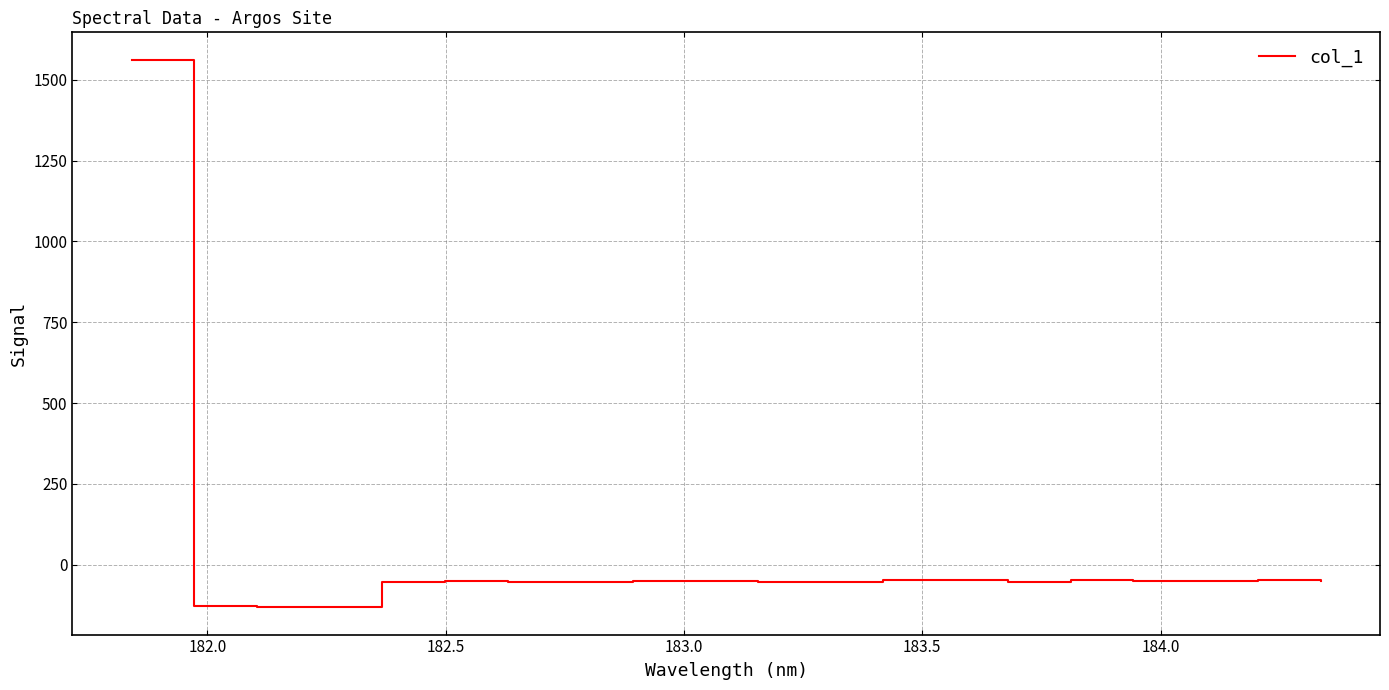

What is the difference between the maximum and minimum values?

1693.3